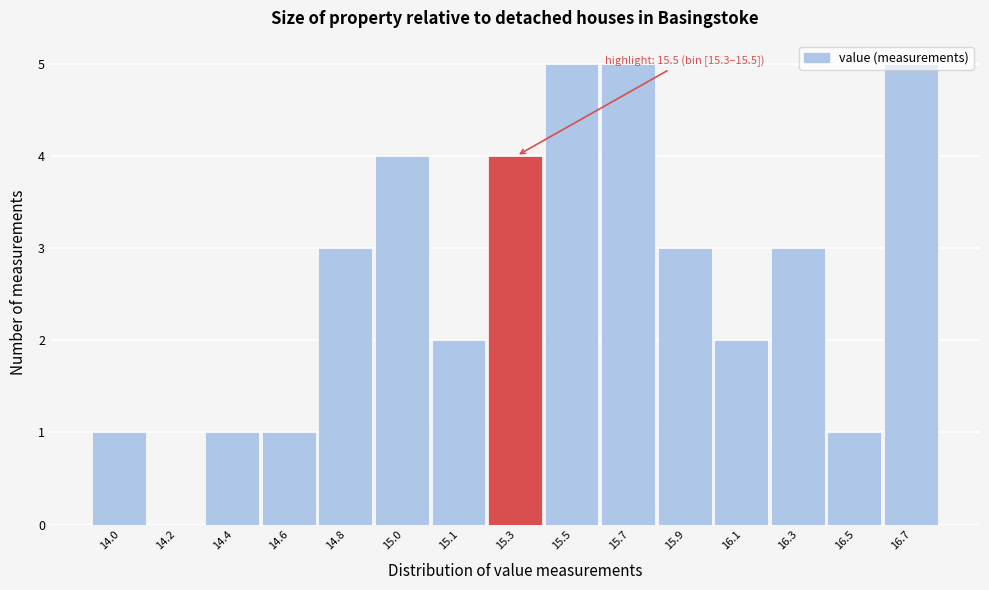

What is the sum of the values at 16.5 and 16.3?

4